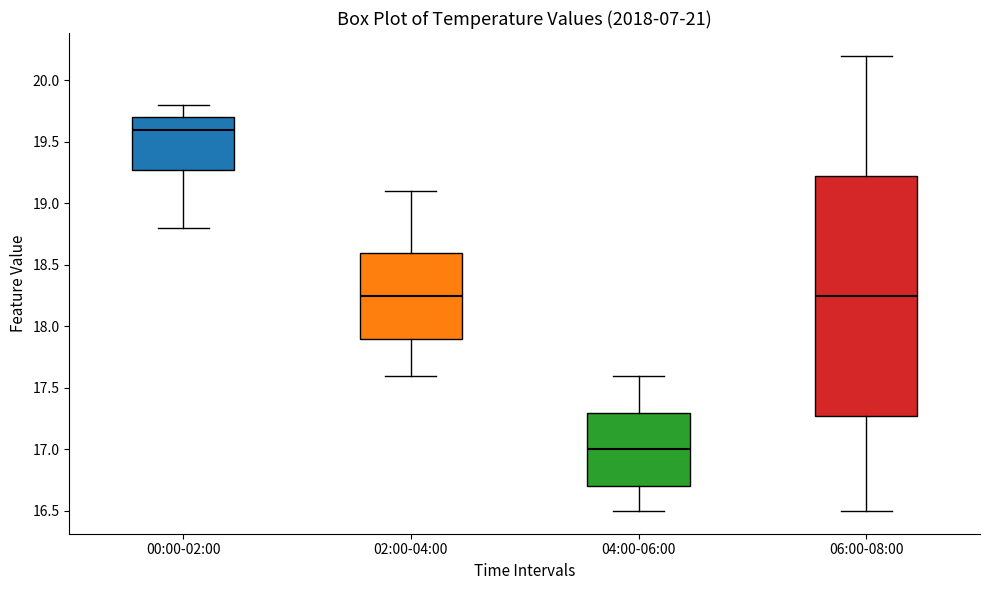

Reading left to right, transcribe this box plot: for each box, give where its median line is, the range the box spans, and where its two whiskers end, as read against the y-axis. The values are not printed on the chart, so give them approximately, as read against the axis.

00:00-02:00: median 19.60, box 19.30 to 19.70, whiskers 18.80 to 19.80
02:00-04:00: median 18.25, box 17.90 to 18.60, whiskers 17.60 to 19.10
04:00-06:00: median 17.00, box 16.70 to 17.30, whiskers 16.50 to 17.60
06:00-08:00: median 18.25, box 17.30 to 19.25, whiskers 16.50 to 20.20